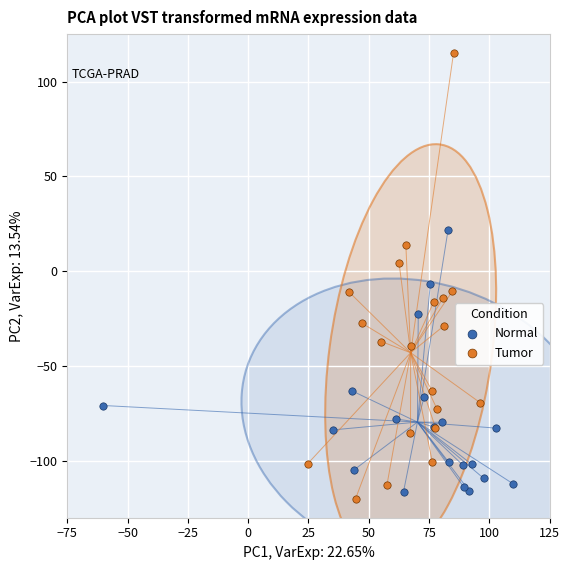

Which series contains the highest Y value?

Tumor